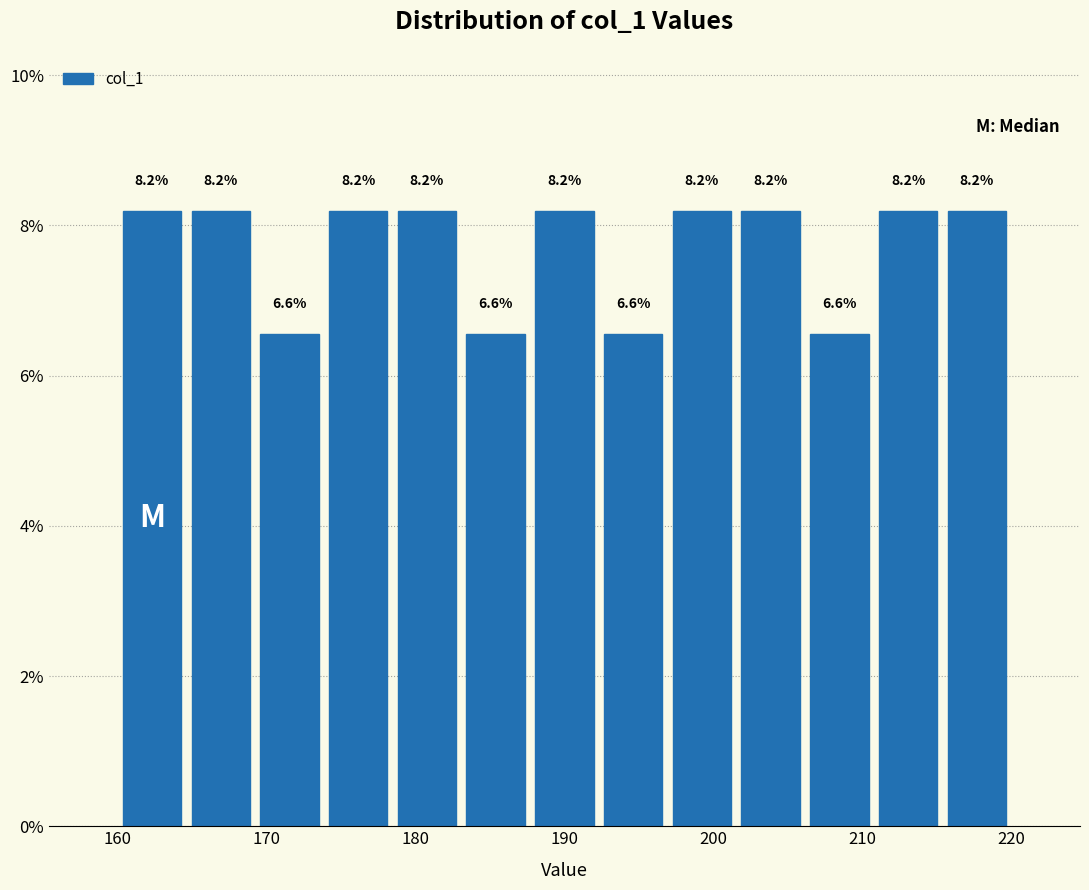

What is the height of the bar covering 211 to 215 on the x-axis? The bar edges are not printed on the chart, so give them approximately, as read against the axis.

8.2